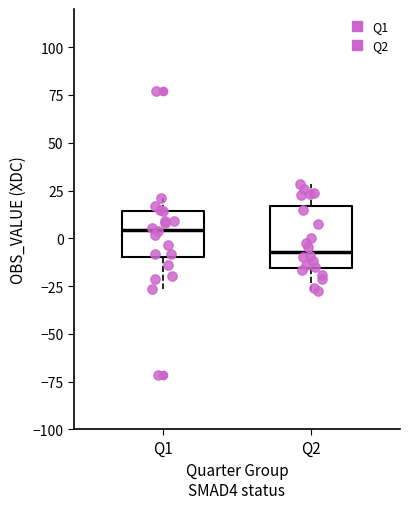

Where is the upper edge of the box for Q2 on the y-axis? The values are not printed on the chart, so give them approximately, as read against the axis.

15